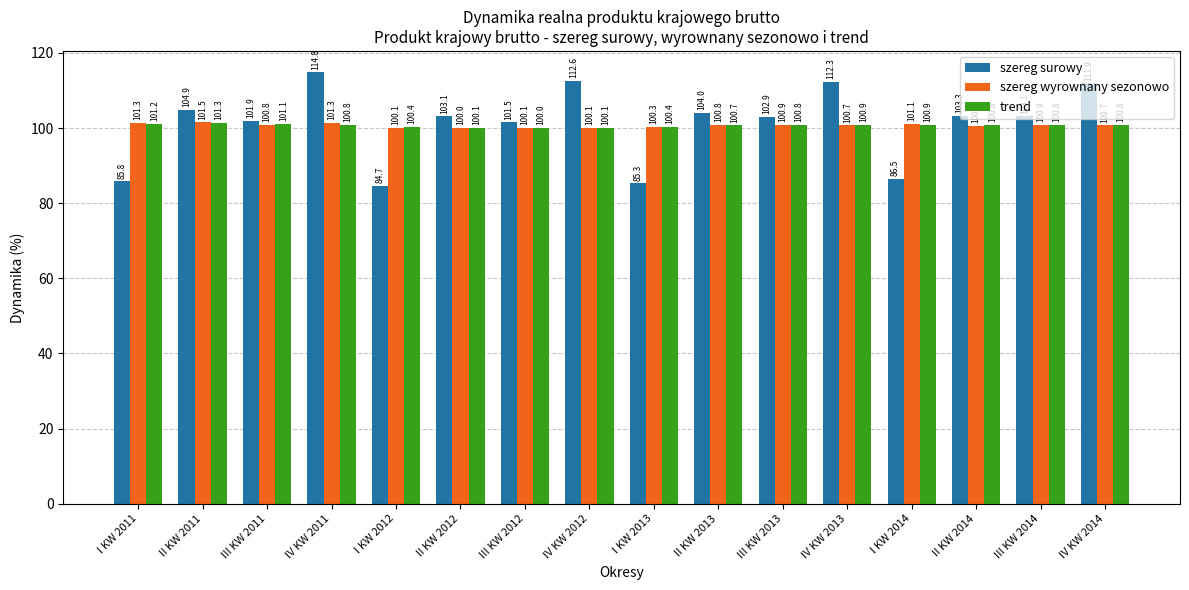

Which series changed the most between I KW 2012 and I KW 2014?

szereg surowy